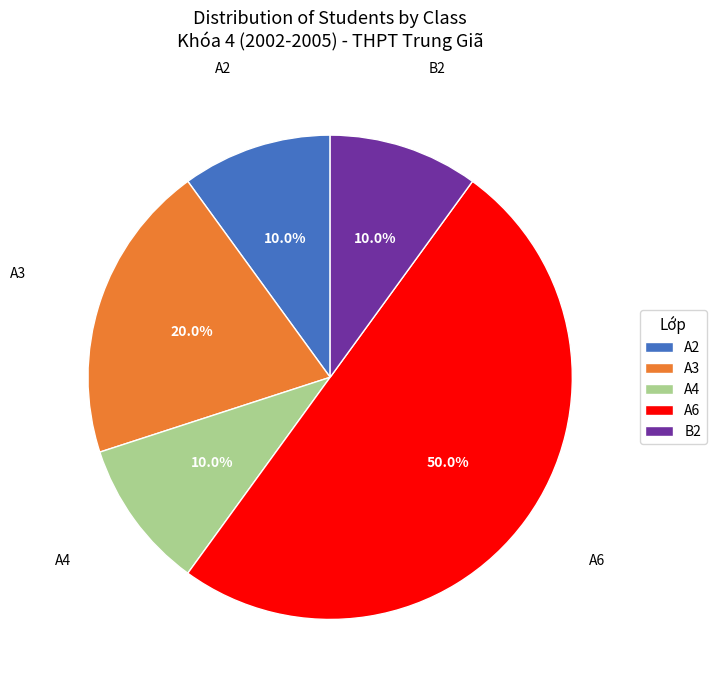

How many slices are in this pie chart?

5